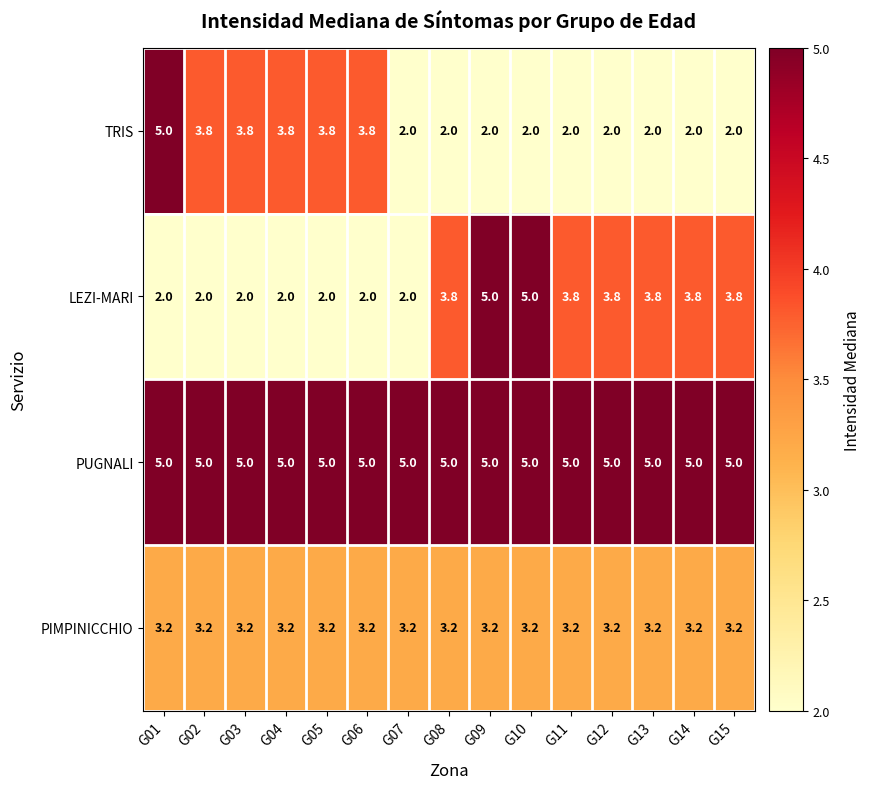

The value of PIMPINICCHIO at G15 is 3.2. True or false?

True